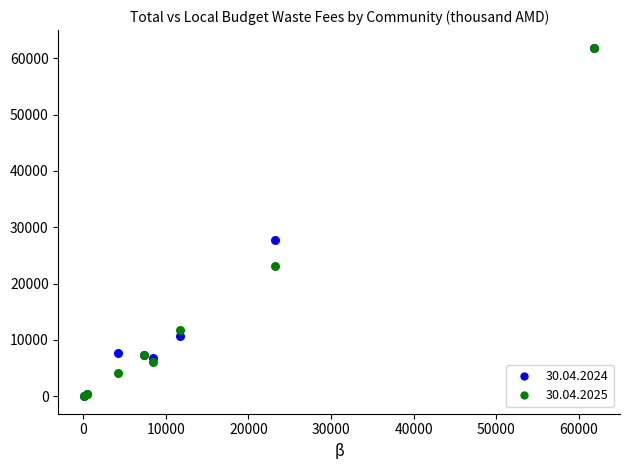

Across all series, what Y value is closest to 30954?

27703.8